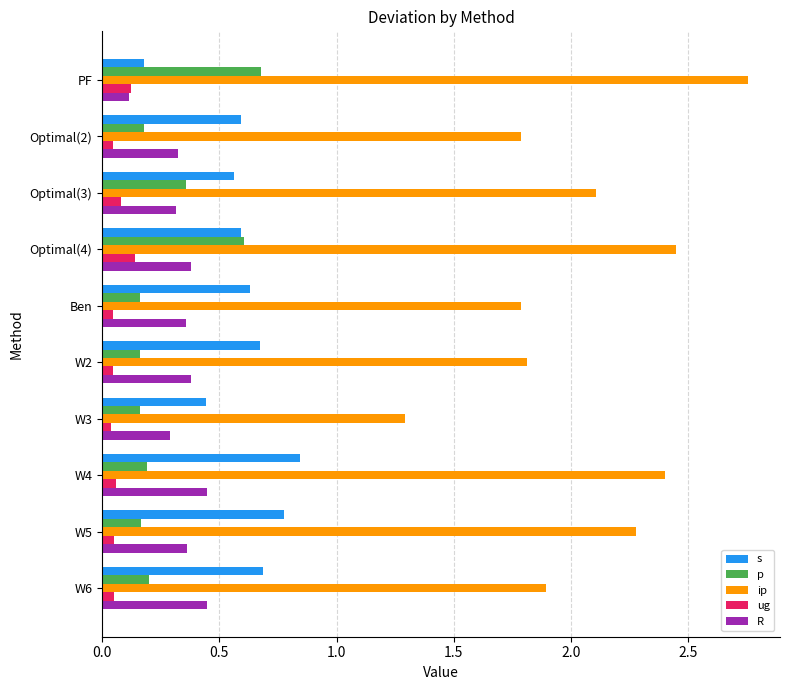

What is the average value of the R series?

0.3